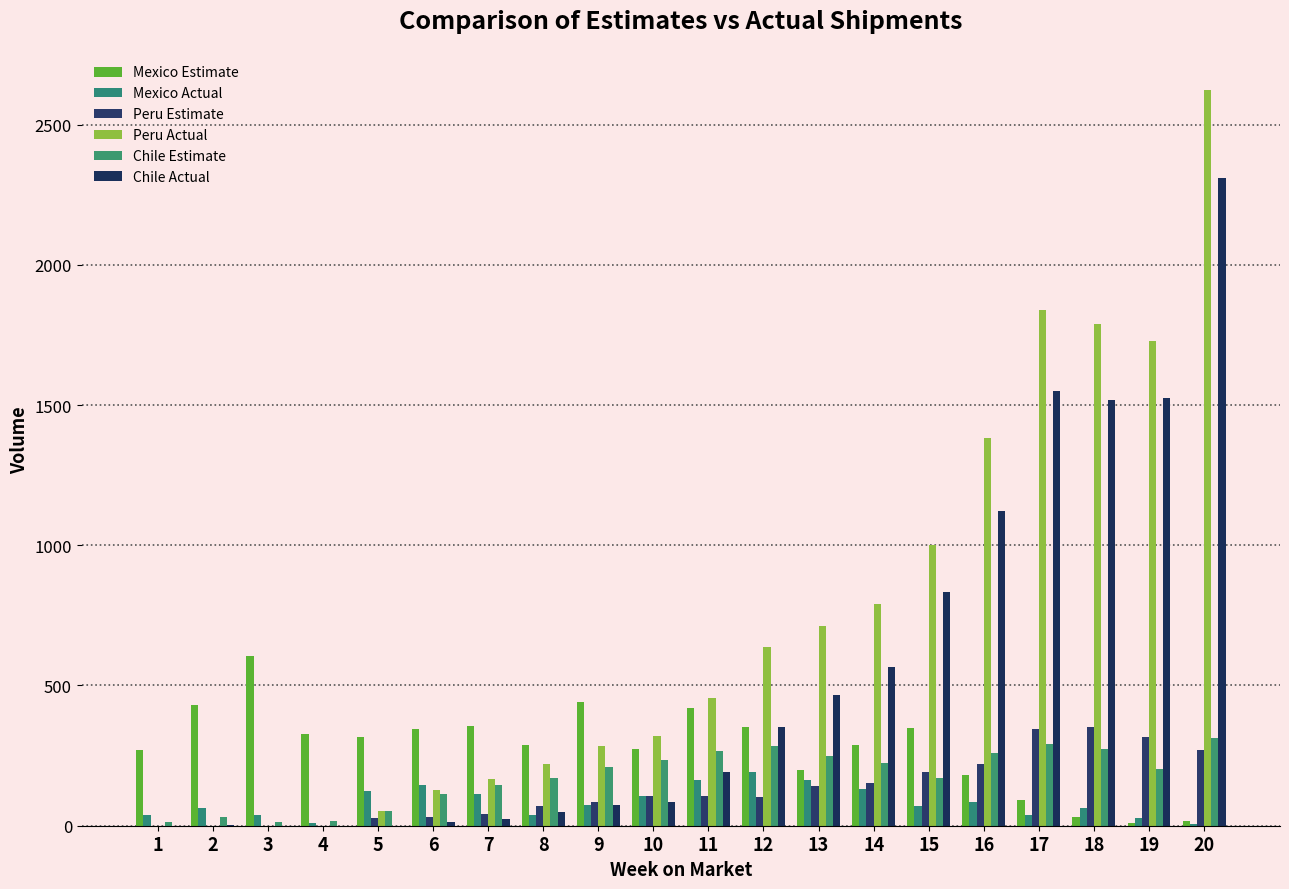

Reading left to right, list all the values displayed in this chart.

Mexico Estimate: 269.6	431.8	603.9	326.8	315.7	344.5	355.3	287.5	440.7	273.4	420.8	352.5	199.7	286.9	347.5	182.5	91.0	32.1	11.0	16.4
Mexico Actual: 39.5	63.5	37.7	10.3	123.2	145.5	112.1	37.3	75.0	104.8	161.3	190.6	162.9	130.0	69.4	84.5	37.1	61.8	26.9	5.5
Peru Estimate: 0.0	0.0	0.0	0.0	26.5	31.8	42.2	68.8	84.8	105.5	105.5	103.0	140.0	153.0	192.8	221.8	345.8	353.8	316.8	269.2
Peru Actual: 0.0	0.0	0.0	0.0	52.8	126.7	167.9	218.9	282.5	319.4	456.7	638.0	712.8	791.9	1000.6	1382.6	1840.1	1789.4	1727.4	2623.9
Chile Estimate: 12.8	31.8	14.5	15.8	52.8	113.5	145.2	169.0	208.6	235.0	266.6	285.1	248.2	224.4	169.0	258.7	290.4	271.9	200.6	314.2
Chile Actual: 0.0	2.0	0.0	0.0	0.0	13.2	22.7	49.9	73.9	84.5	190.1	352.9	464.6	567.5	831.6	1123.8	1549.7	1517.5	1526.8	2309.7